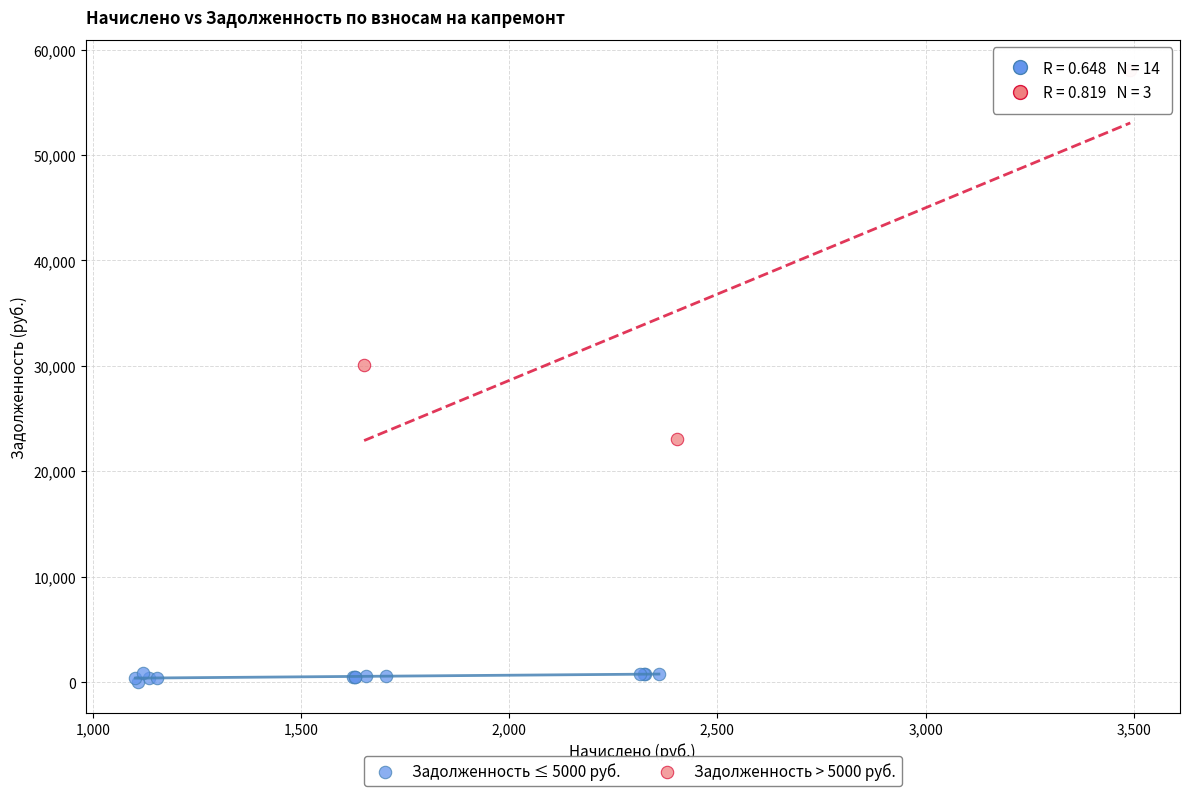

What are all the series names shown in the legend?

Задолженность ≤ 5000 руб., Задолженность > 5000 руб.